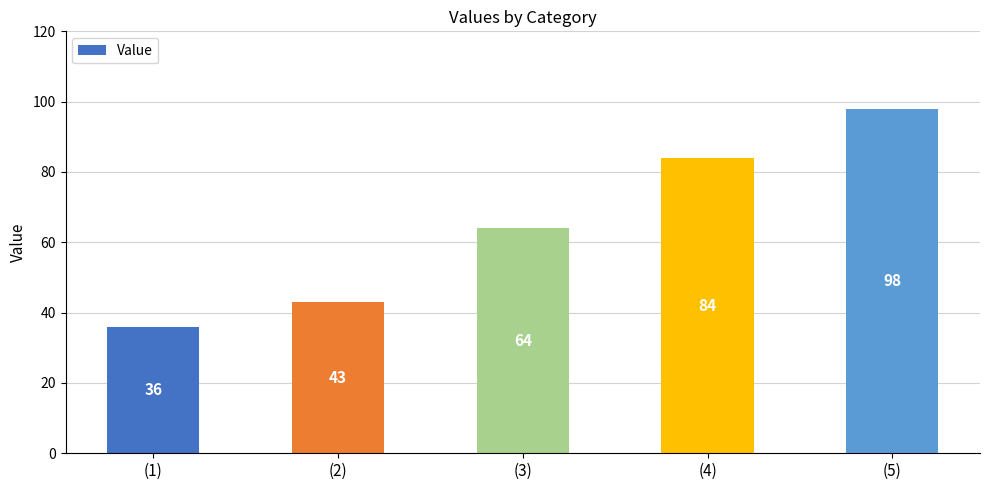

The chart shows a value of 43 at (2). True or false?

True